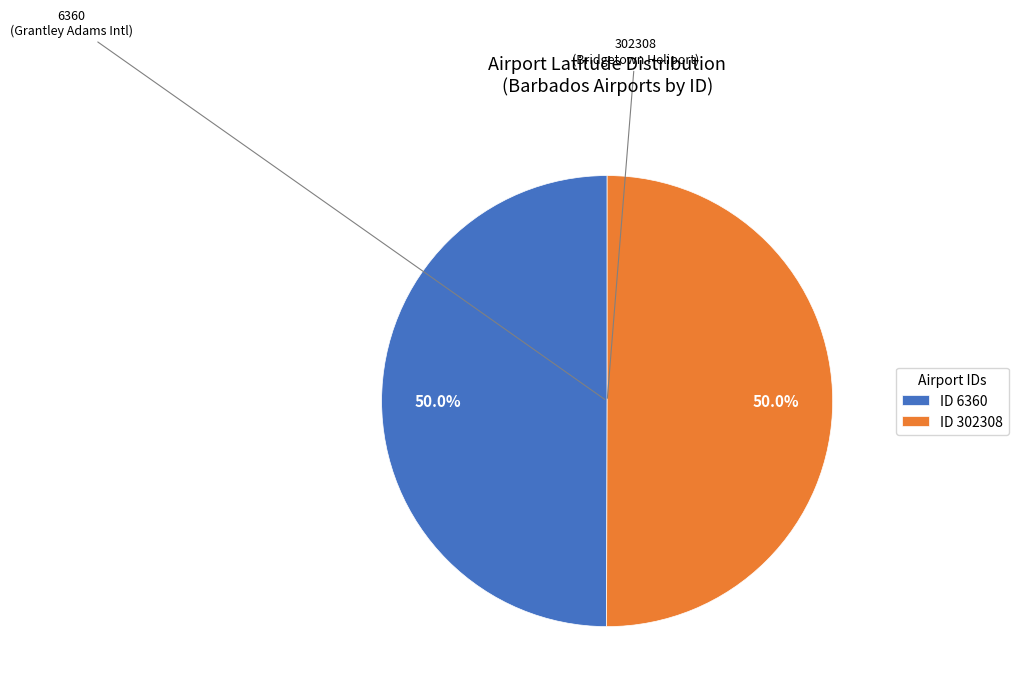

What is the ratio of the value at ID 6360 to the value at ID 302308?

1.0